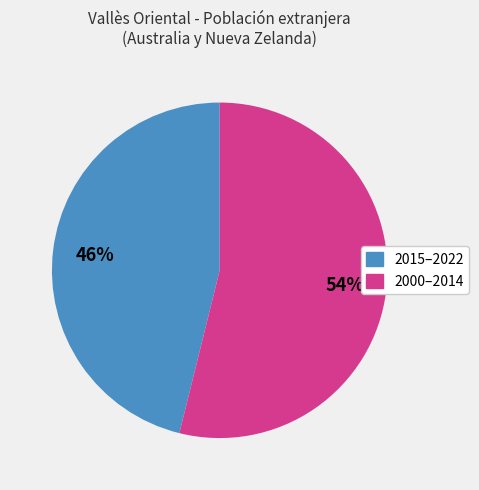

To the nearest percent, what is the difference between the largest and smallest slice percentages?

8%